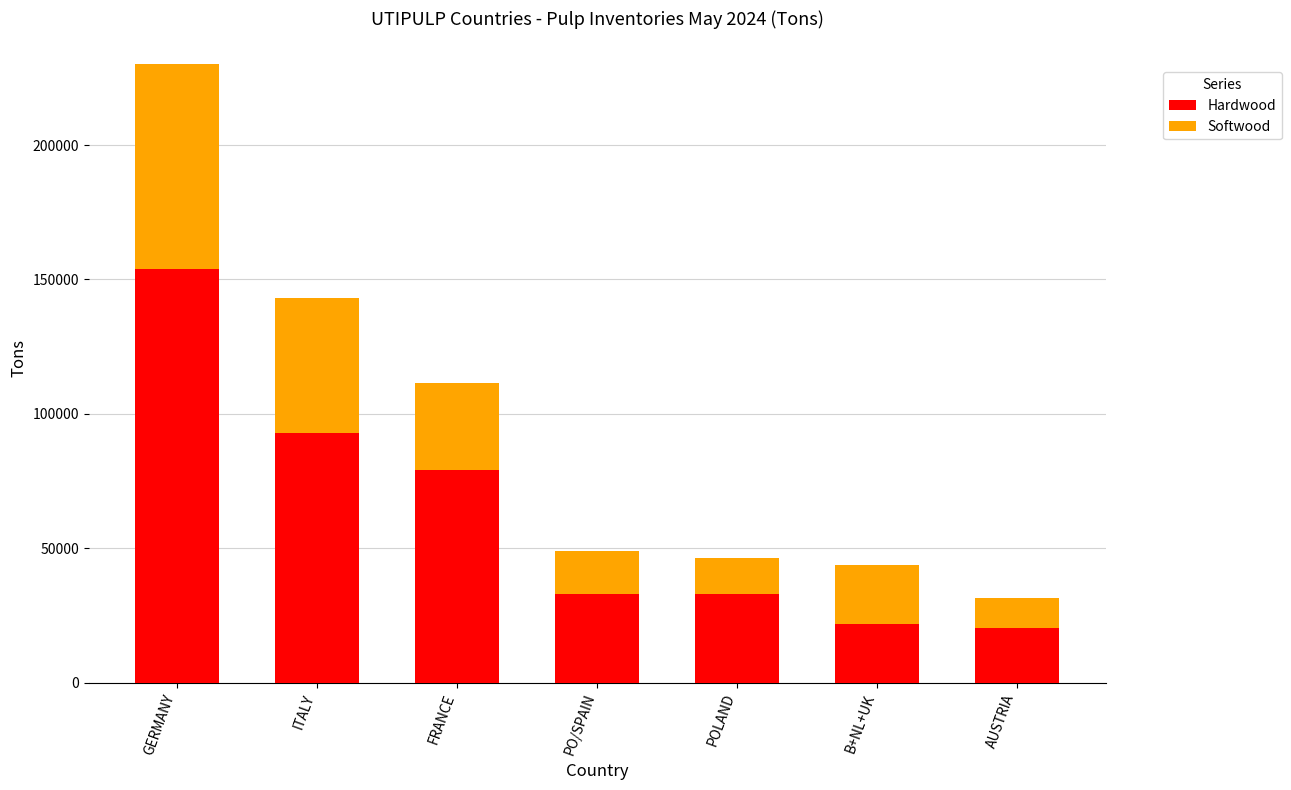

True or false: Hardwood has a value of 213682 at GERMANY.

False